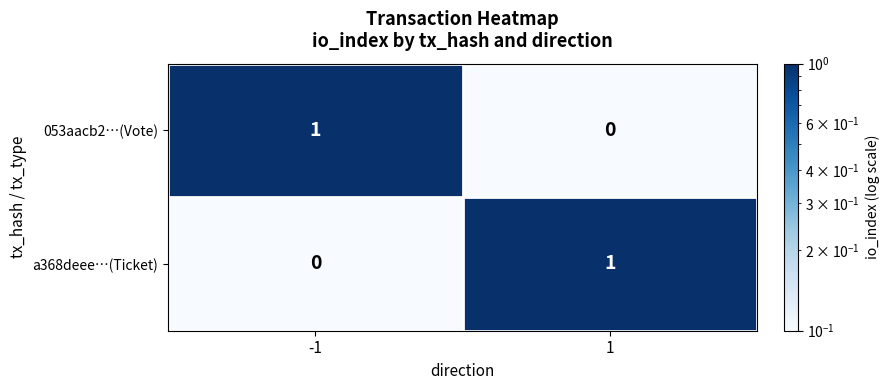

True or false: a368deee…(Ticket) has a value of 1 at 1.

True